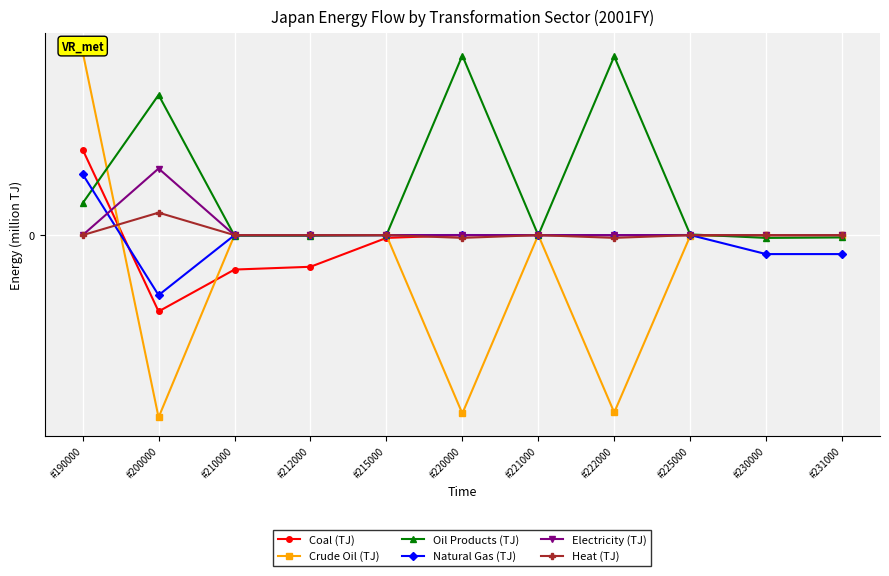

What is the value of the Electricity (TJ) point at the 2nd from the left?

3.4